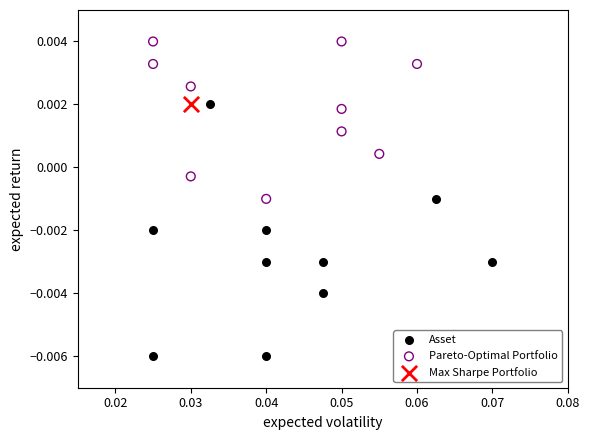

Which series reaches the minimum Y coordinate?

Asset